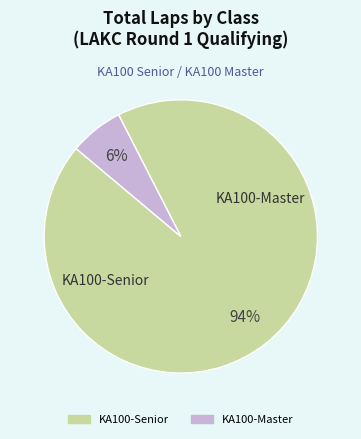

To the nearest percent, what is the average slice percentage?

50%